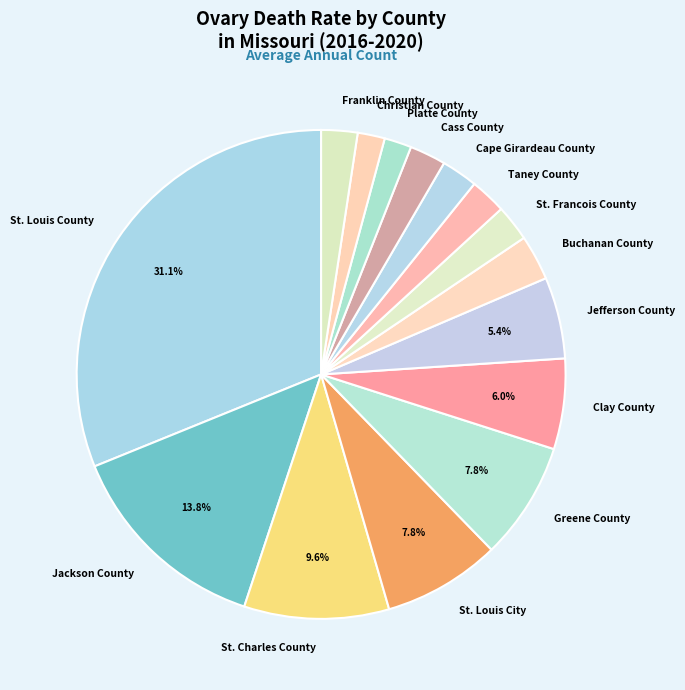

Approximately how many times larger is the value at St. Francois County compared to Greene County?

0.3